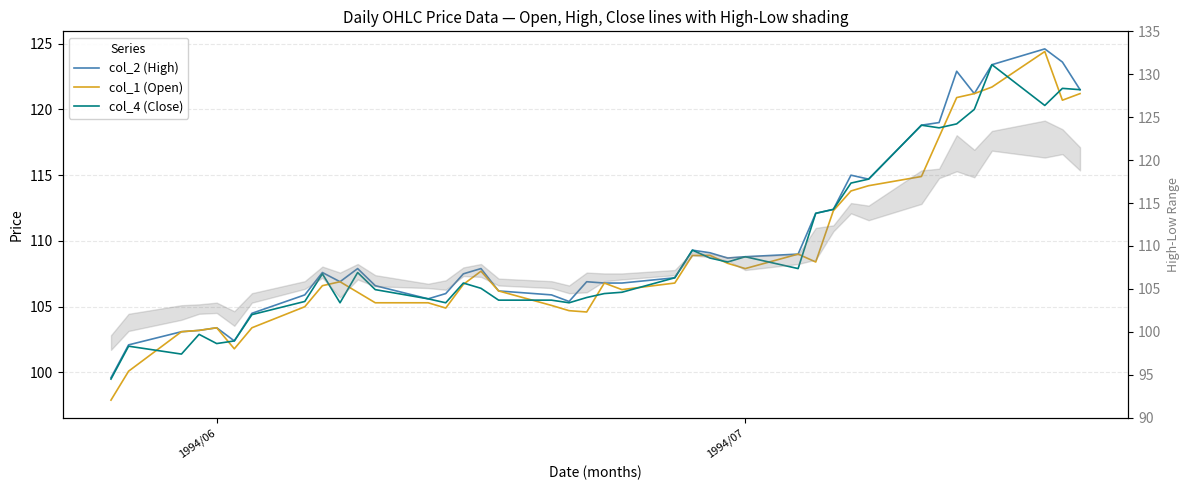

What is the difference between the maximum and minimum values in the col_2 (High) series?

25.0